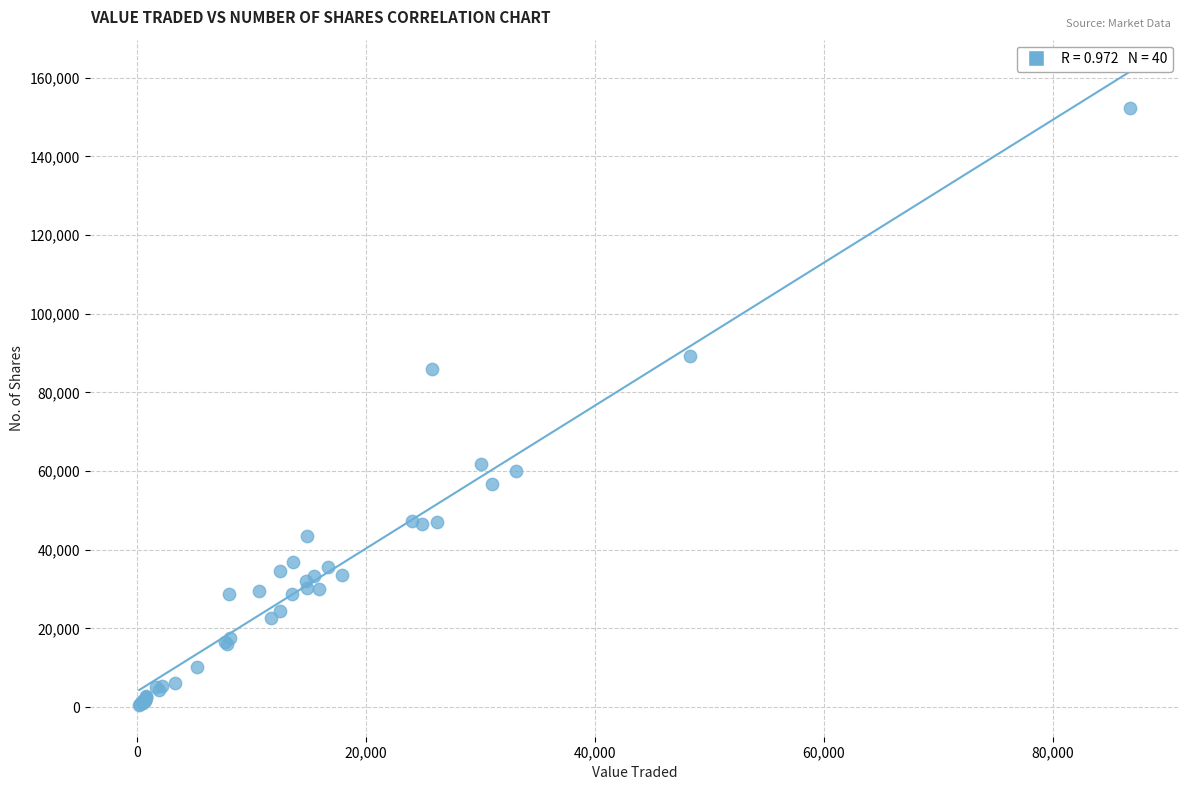

What Y value in the scatter plot is closest to 76475?

85880